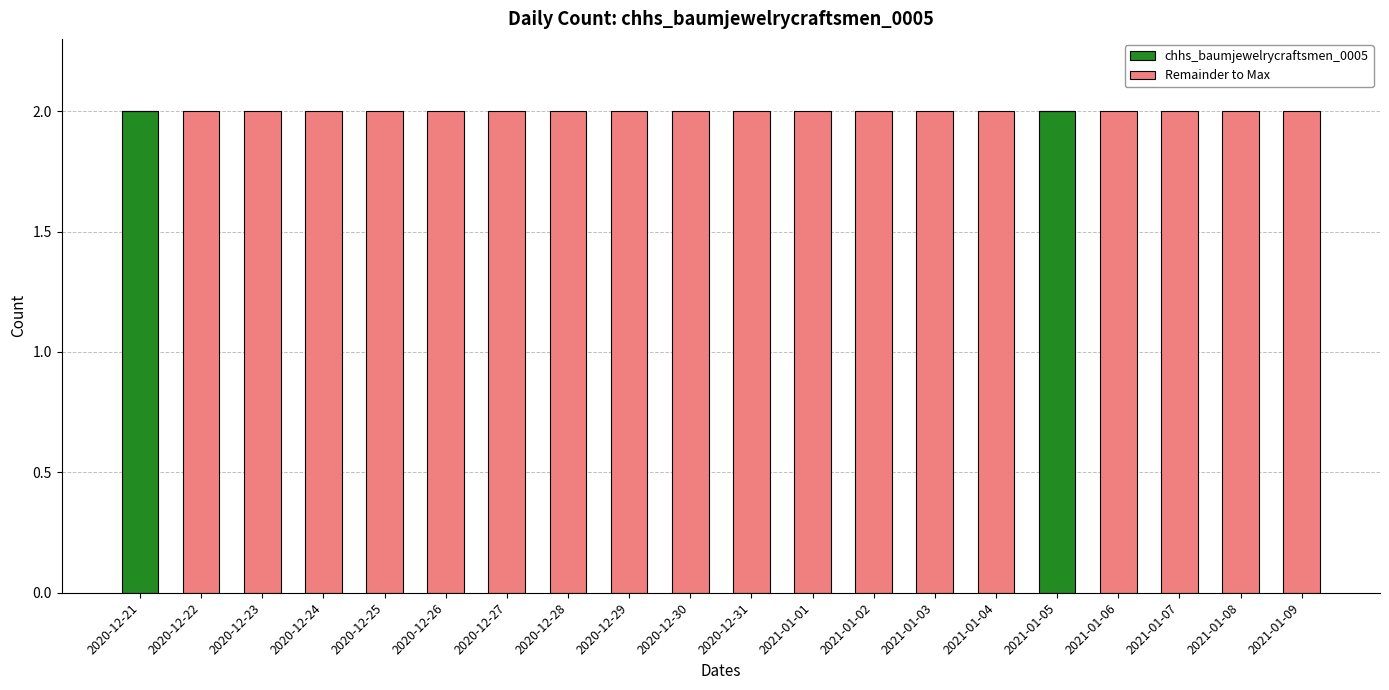

What is the sum of all chhs_baumjewelrycraftsmen_0005 values?

4